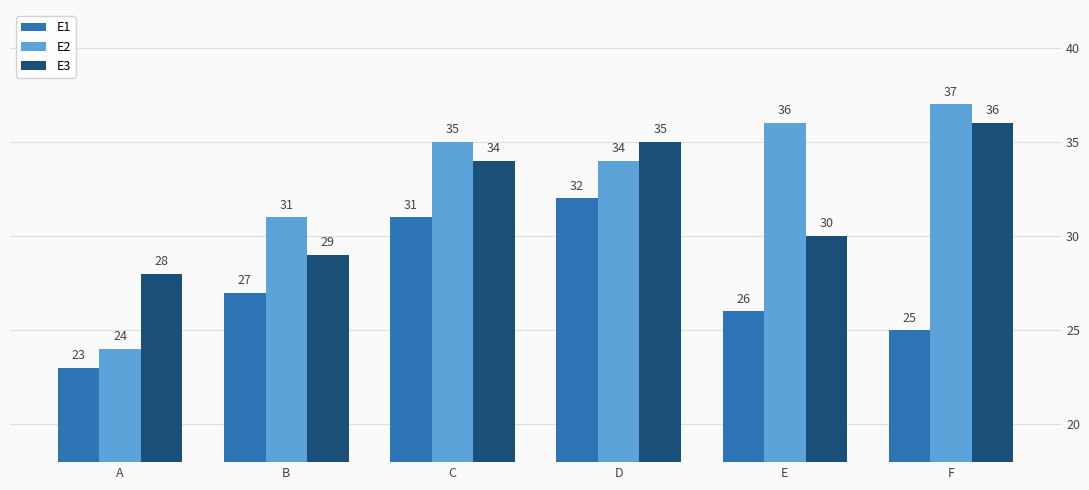

Which series changed the most between A and F?

E2